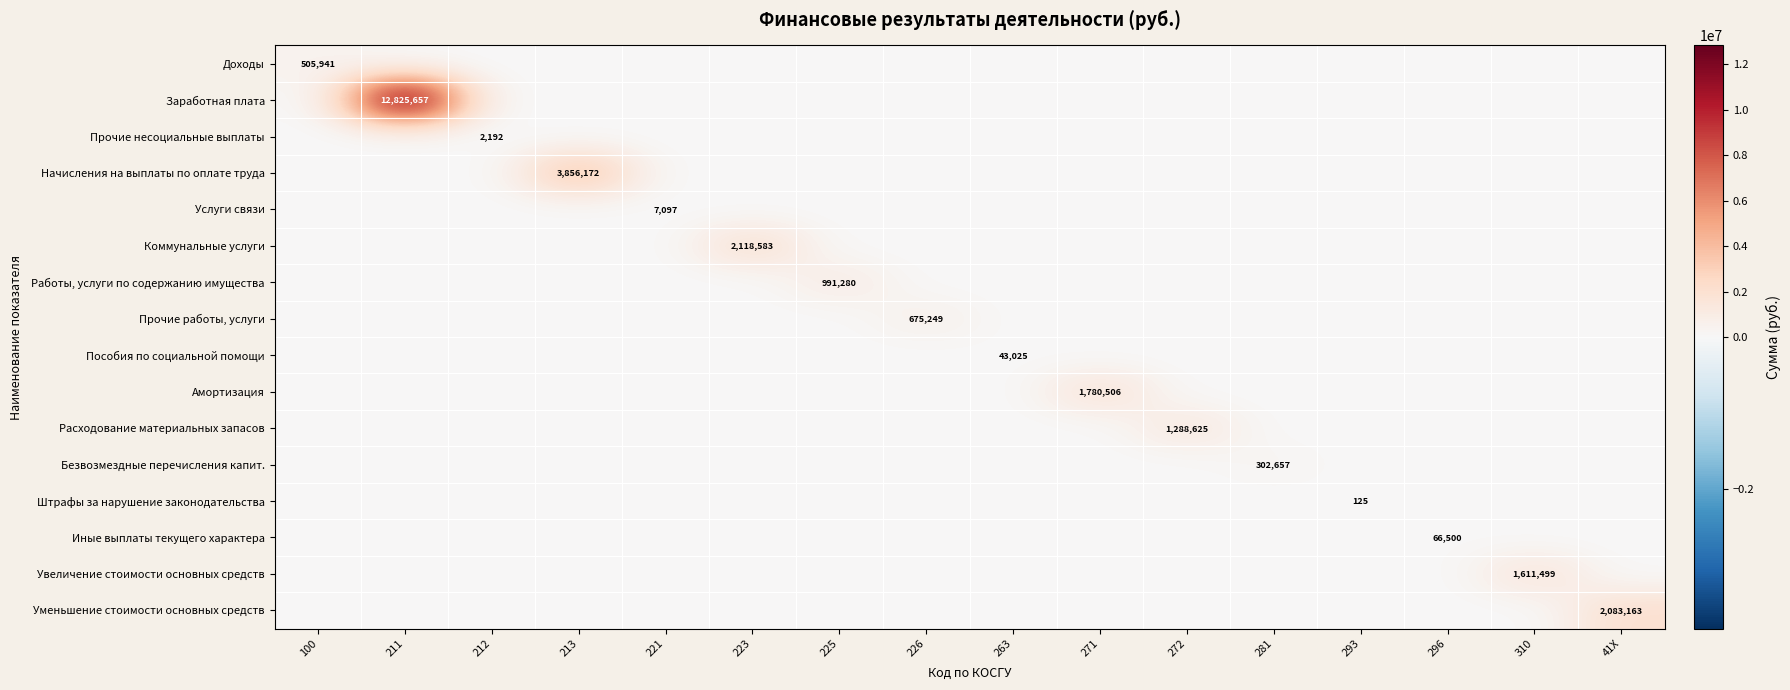

What is the spread (max minus min) of values at 226?

675249.2